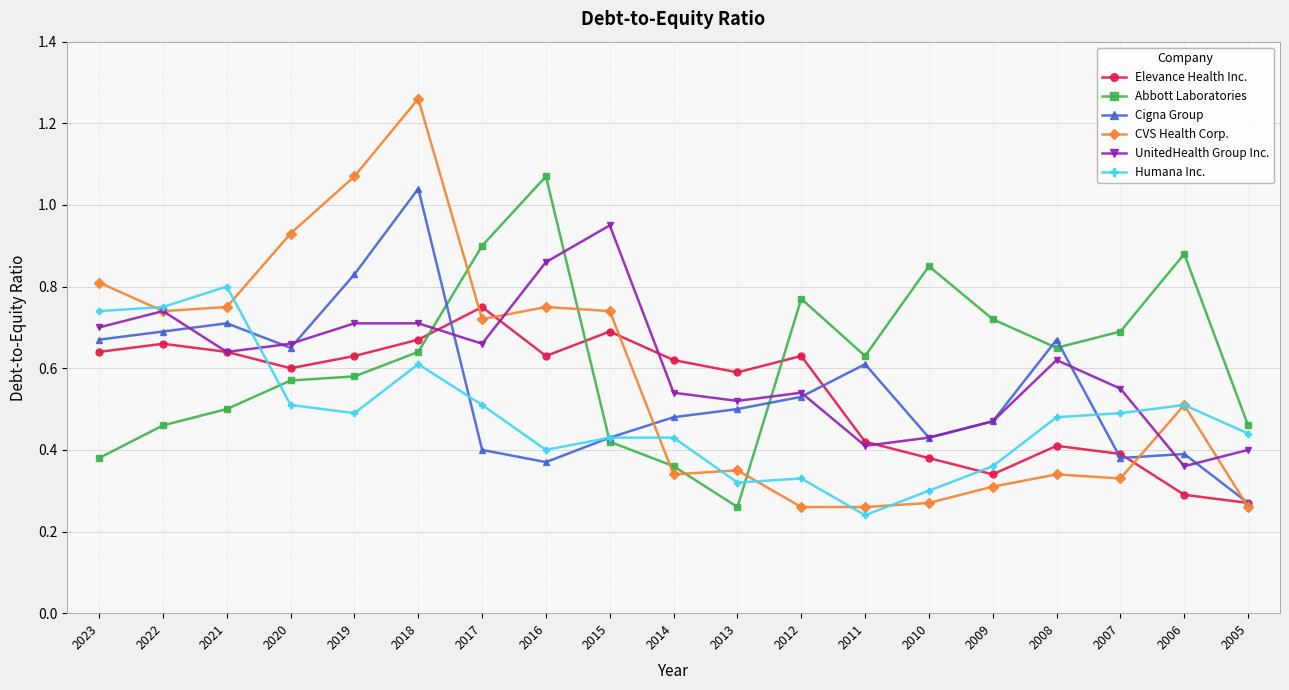

What is the total value across all series at 2022?

4.0